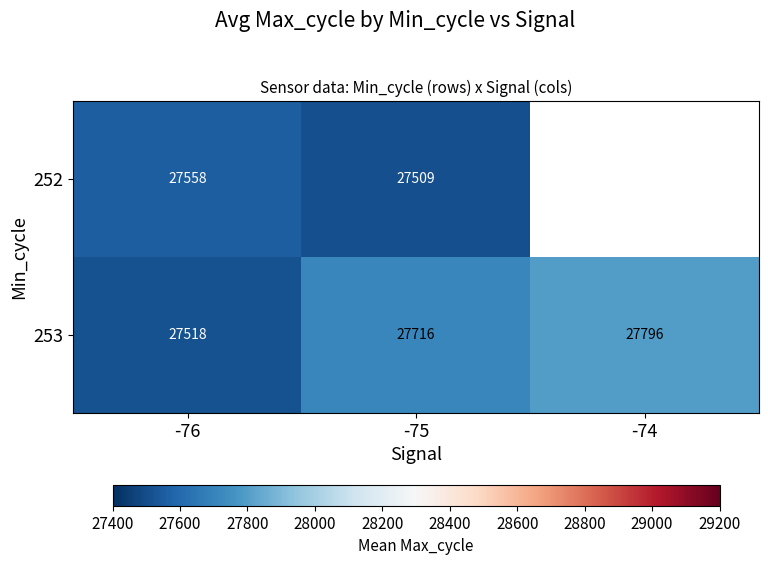

At -76, list the series in order from largest to smallest.

252, 253